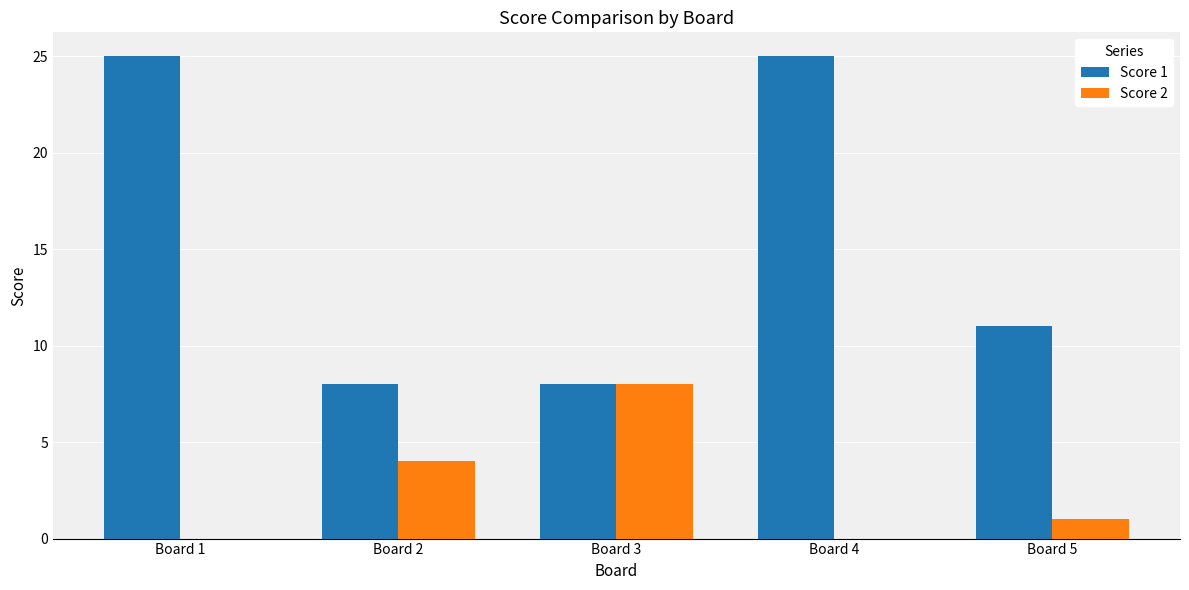

Which category has the highest value in the Score 2 series?

Board 3